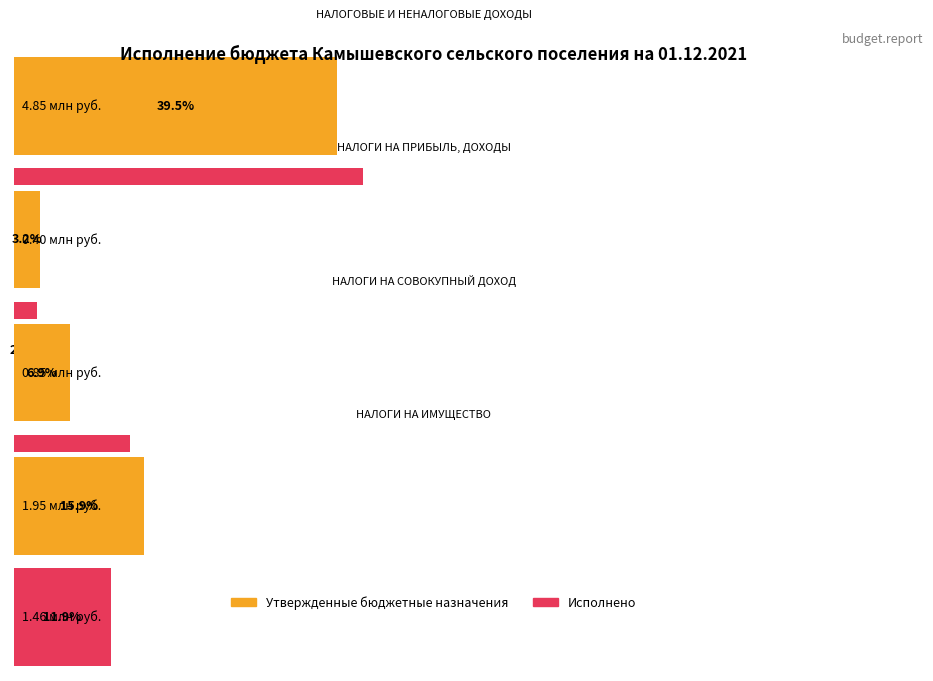

What position from the right is НАЛОГОВЫЕ И НЕНАЛОГОВЫЕ ДОХОДЫ?

4